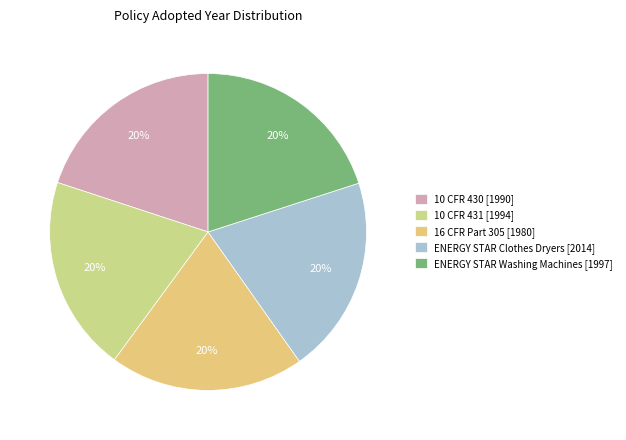

Is 16 CFR Part 305 the majority of the pie?

No